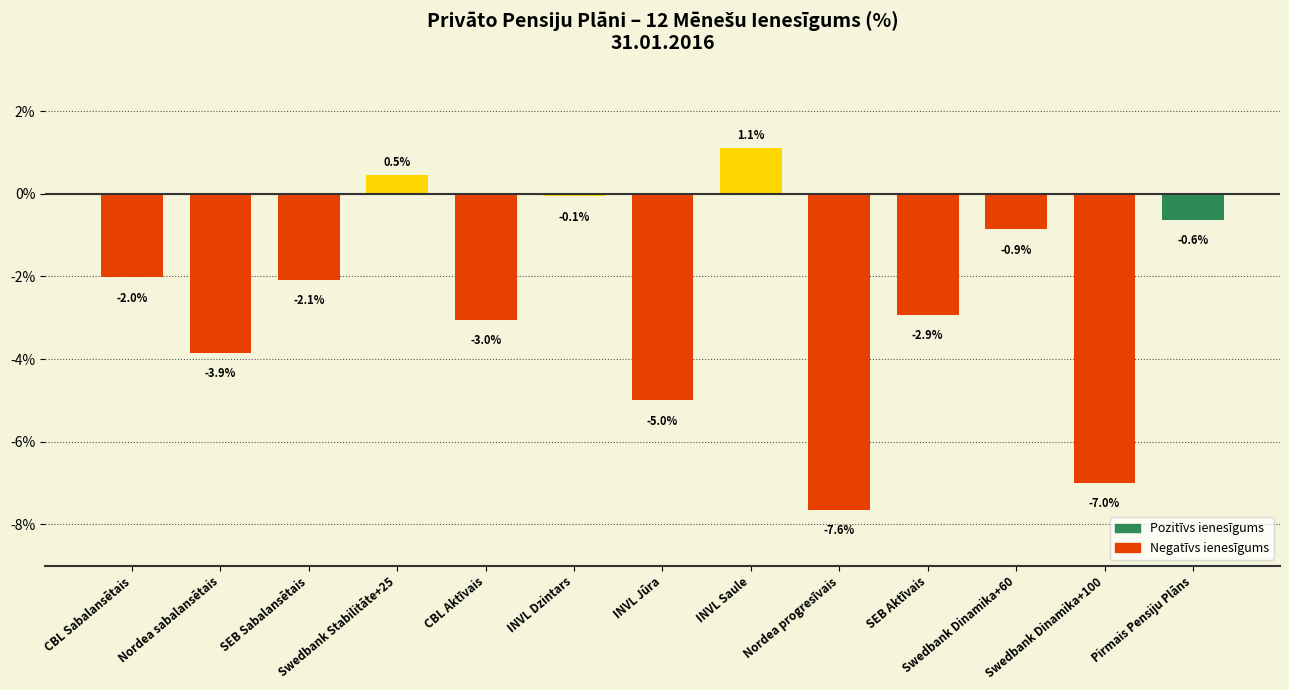

What is the smallest value displayed?

-7.6